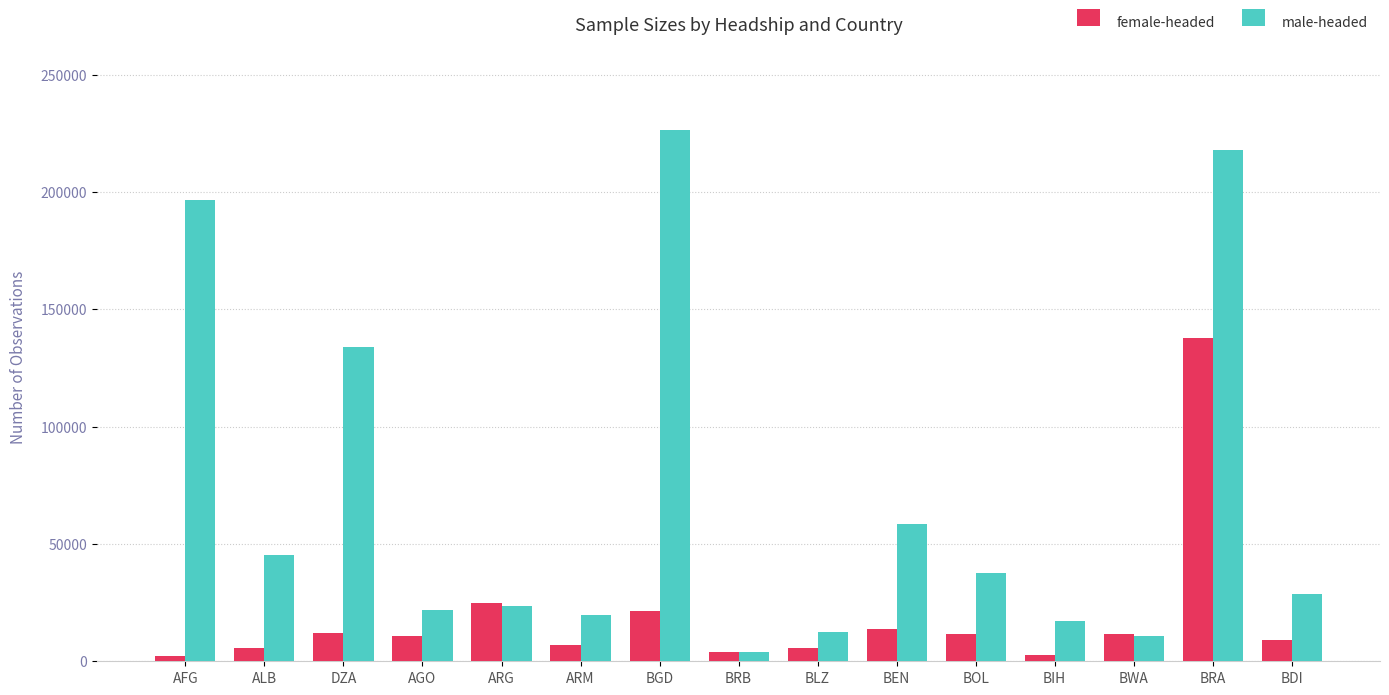

What is the greatest value displayed?

226551